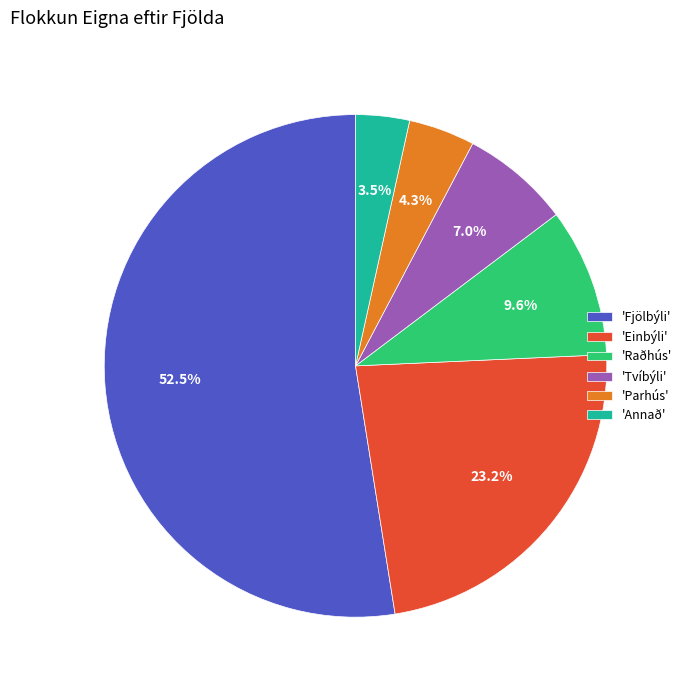

What is the smallest slice in the pie chart?

'Annað'